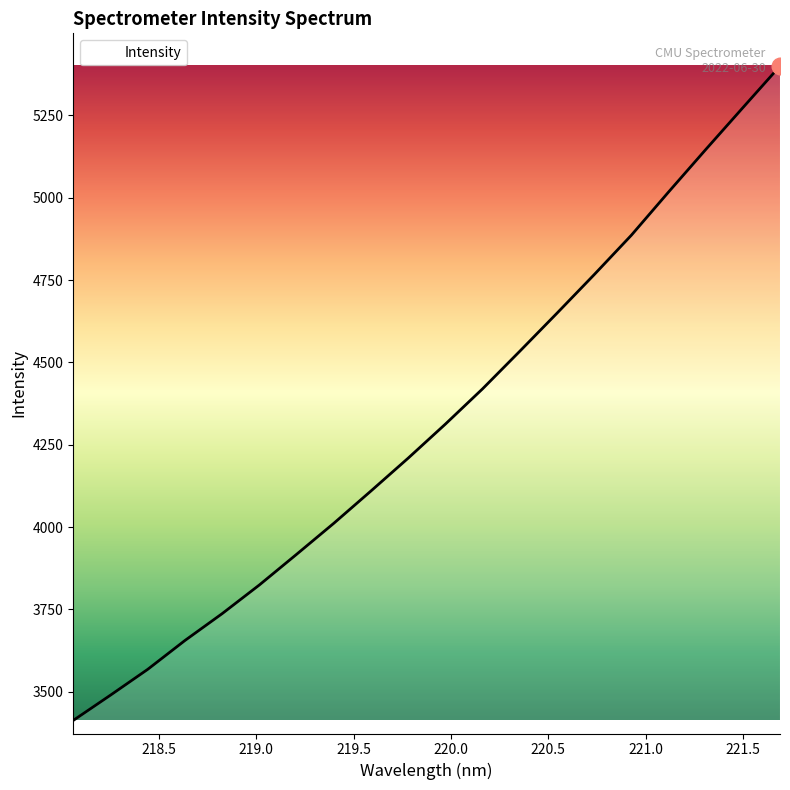

How many lines are shown in the chart?

1